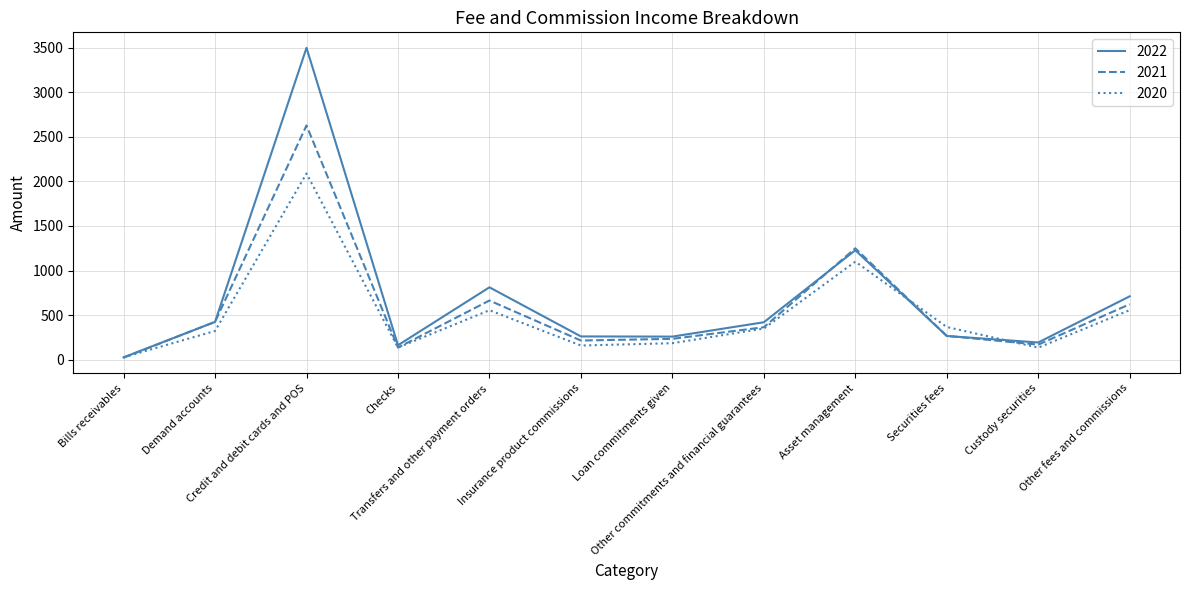

What is the highest value of the 2021 series?

2628